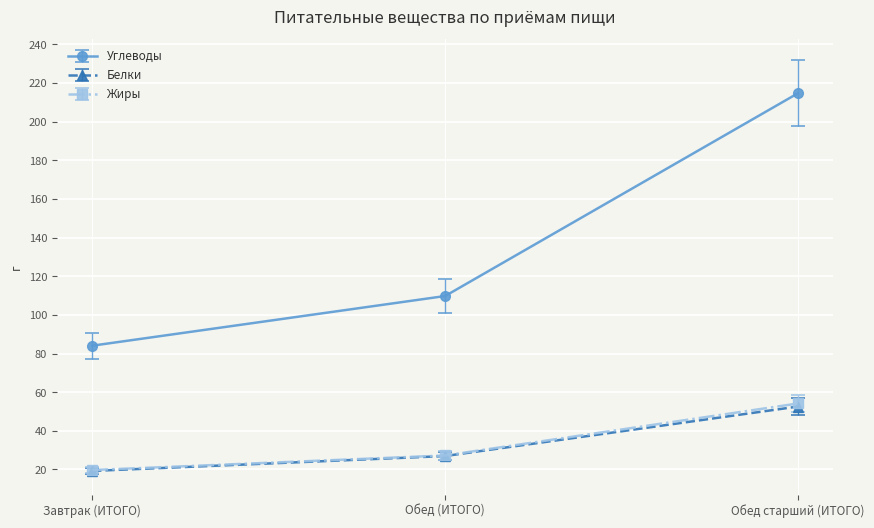

Count the number of categories in the chart.

3